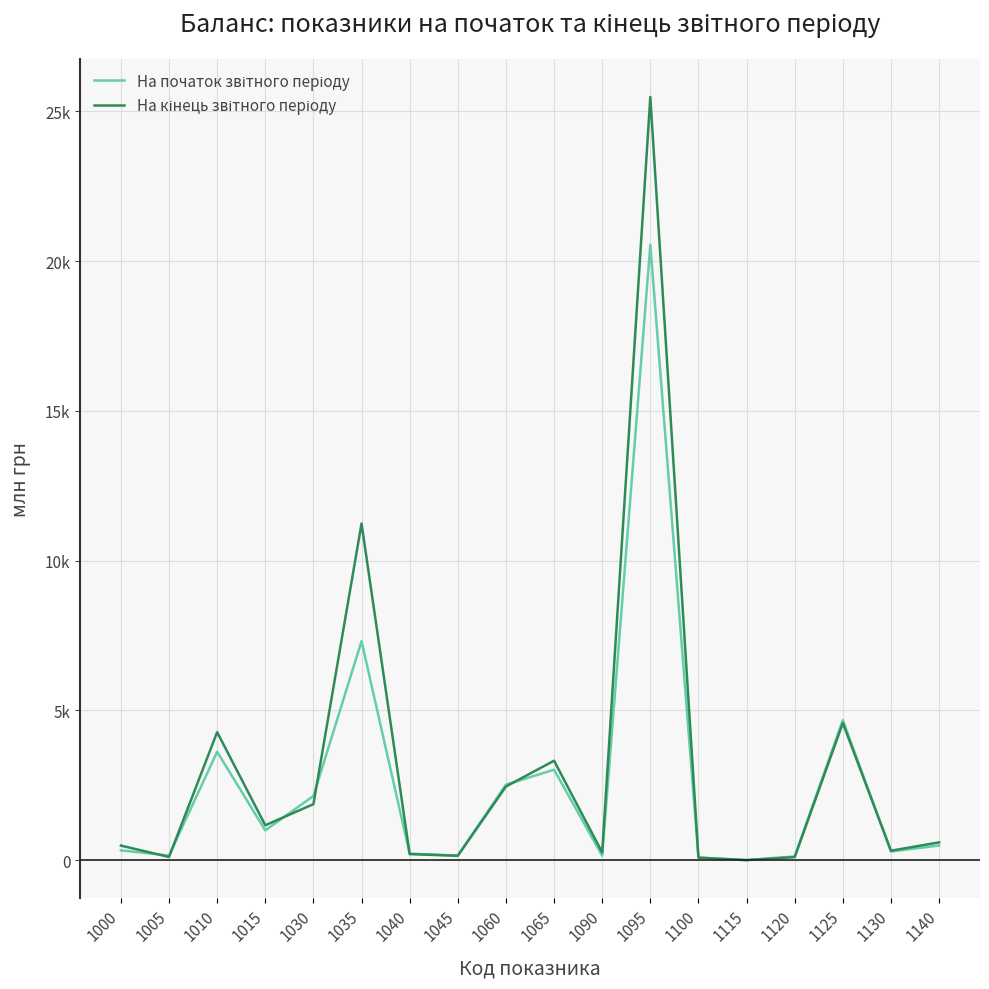

Does the chart display data point markers on the line(s)?

No